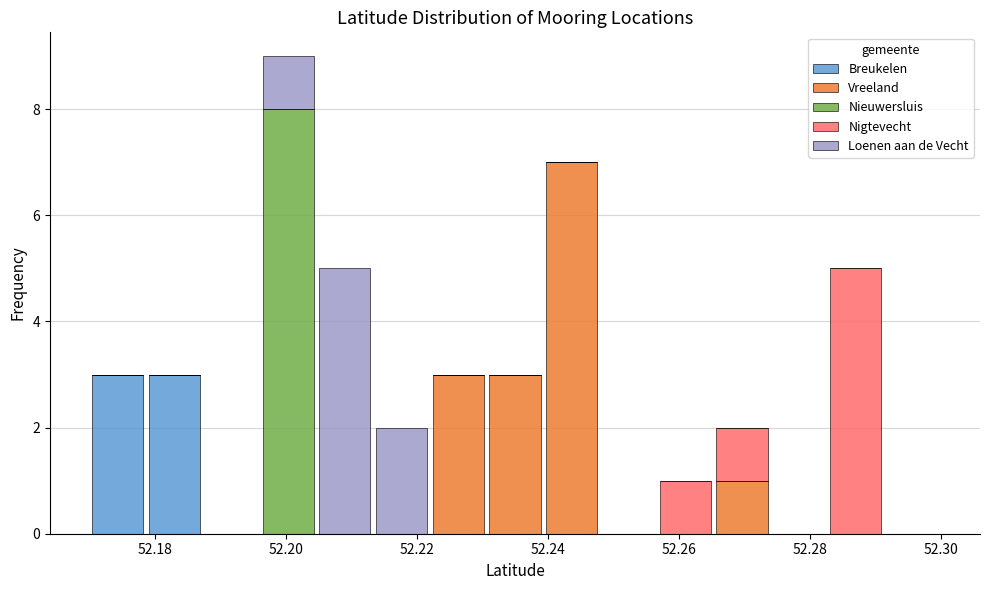

Reading left to right, transcribe this chart: for each stacked bar, give the range it covers on the x-axis and its total height. Neither the bar edges nor the heights are printed on the chart, so give them approximately, as read against the axes.

52.170 to 52.178: 3
52.178 to 52.188: 3
52.188 to 52.196: 0
52.196 to 52.204: 9
52.204 to 52.214: 5
52.214 to 52.222: 2
52.222 to 52.230: 3
52.230 to 52.240: 3
52.240 to 52.248: 7
52.248 to 52.256: 0
52.256 to 52.266: 1
52.266 to 52.274: 2
52.274 to 52.282: 0
52.282 to 52.292: 5
52.292 to 52.300: 0